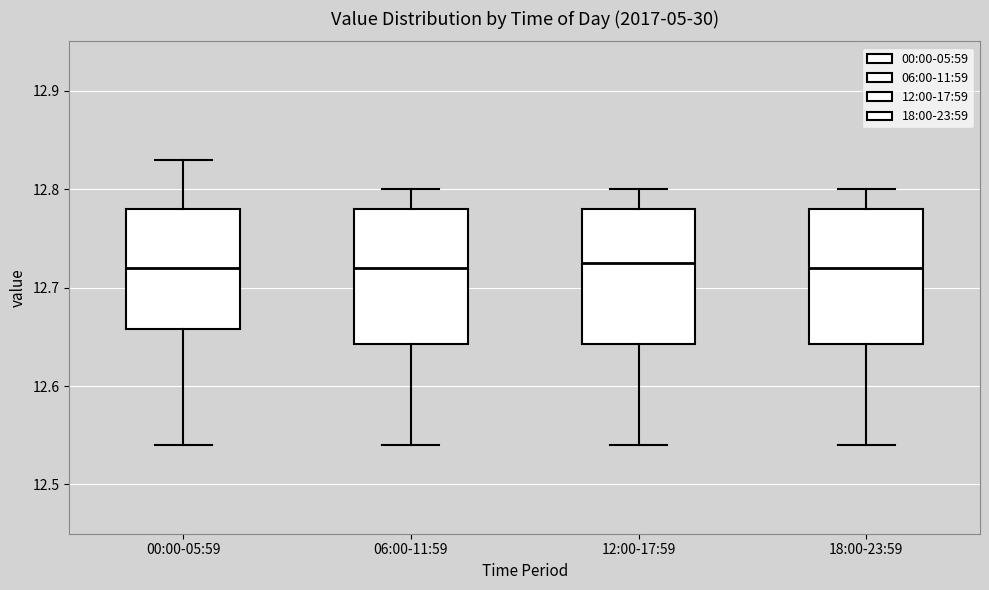

Where does the median line of the box for 18:00-23:59 sit on the y-axis? The values are not printed on the chart, so give them approximately, as read against the axis.

12.72